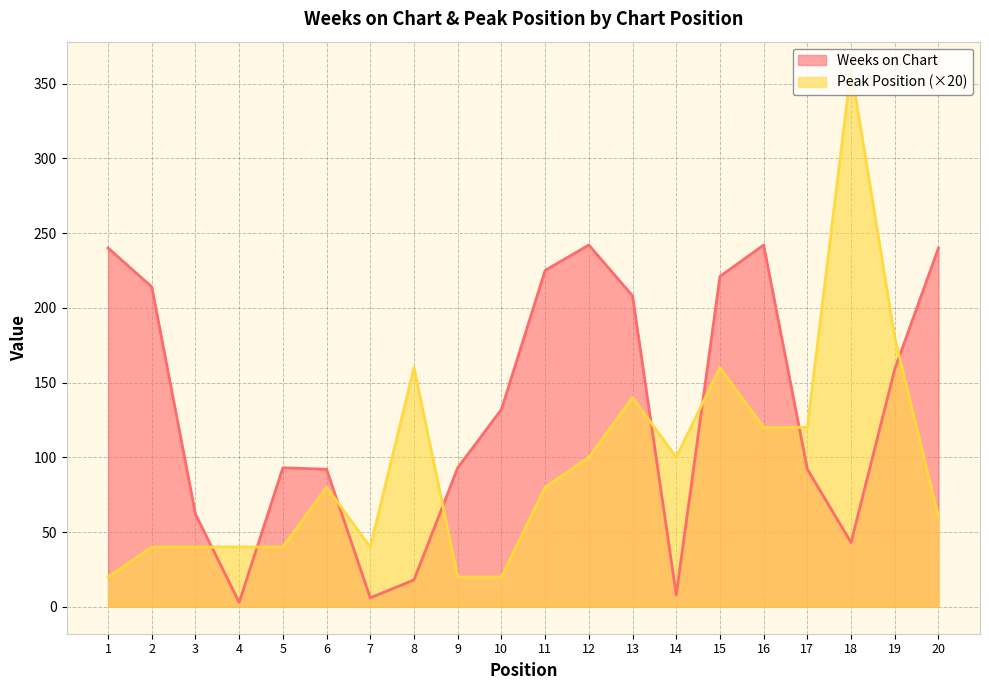

Between 10 and 13, which is larger?

13